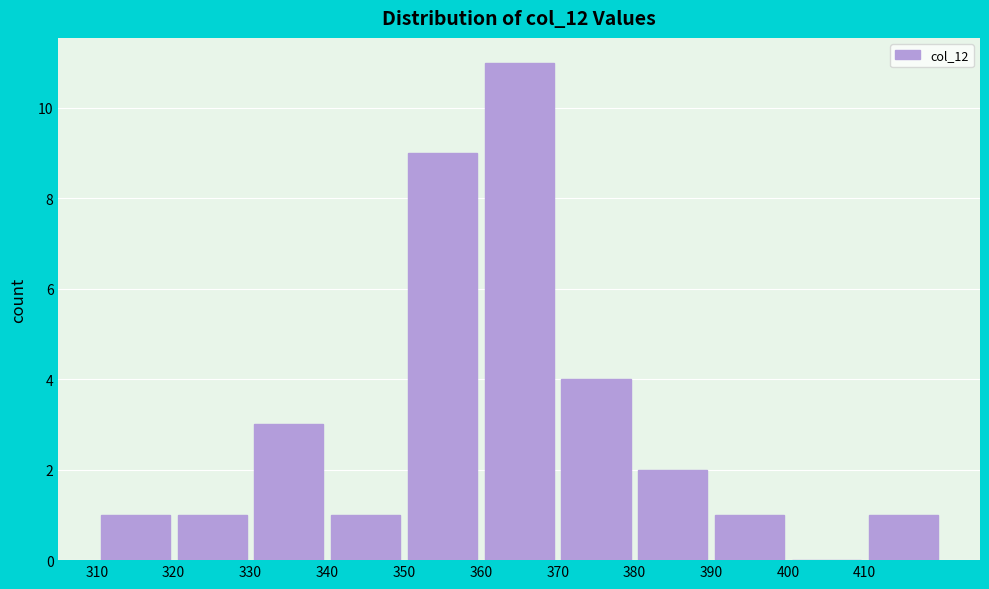

Reading left to right, list every bar in this chart as the range it spans on the x-axis followed by its height. The values are not printed on the chart, so give them approximately, as read against the axis.

310 to 320: 1
320 to 330: 1
330 to 340: 3
340 to 350: 1
350 to 360: 9
360 to 370: 11
370 to 380: 4
380 to 390: 2
390 to 400: 1
400 to 410: 0
410 to 420: 1